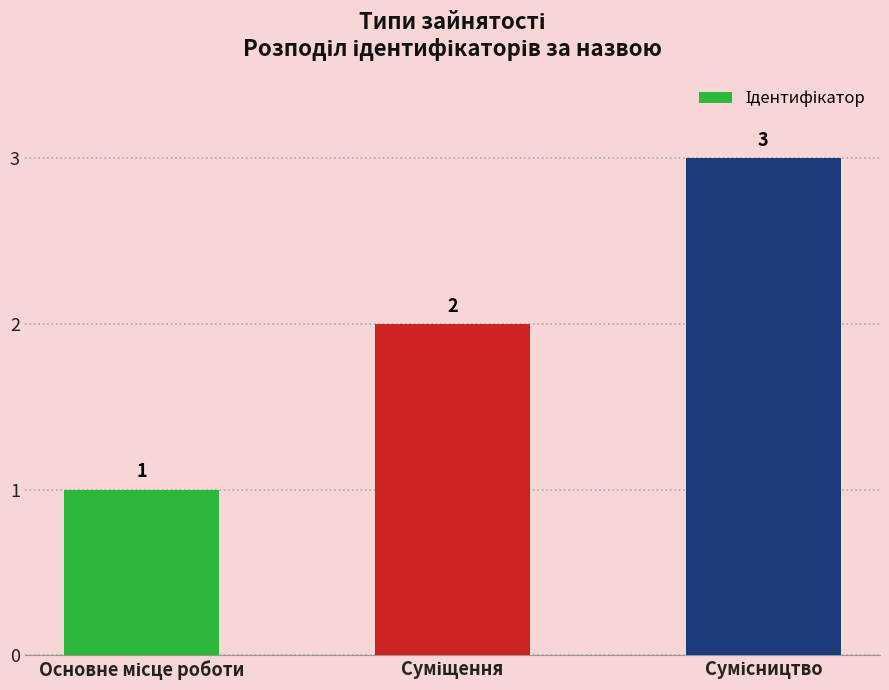

What is the maximum value shown in the chart?

3